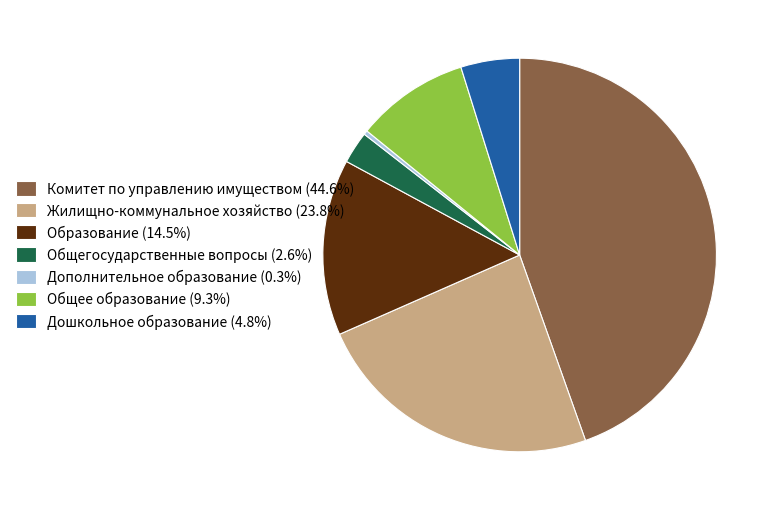

Is it true that Образование is 1% of the pie?

False